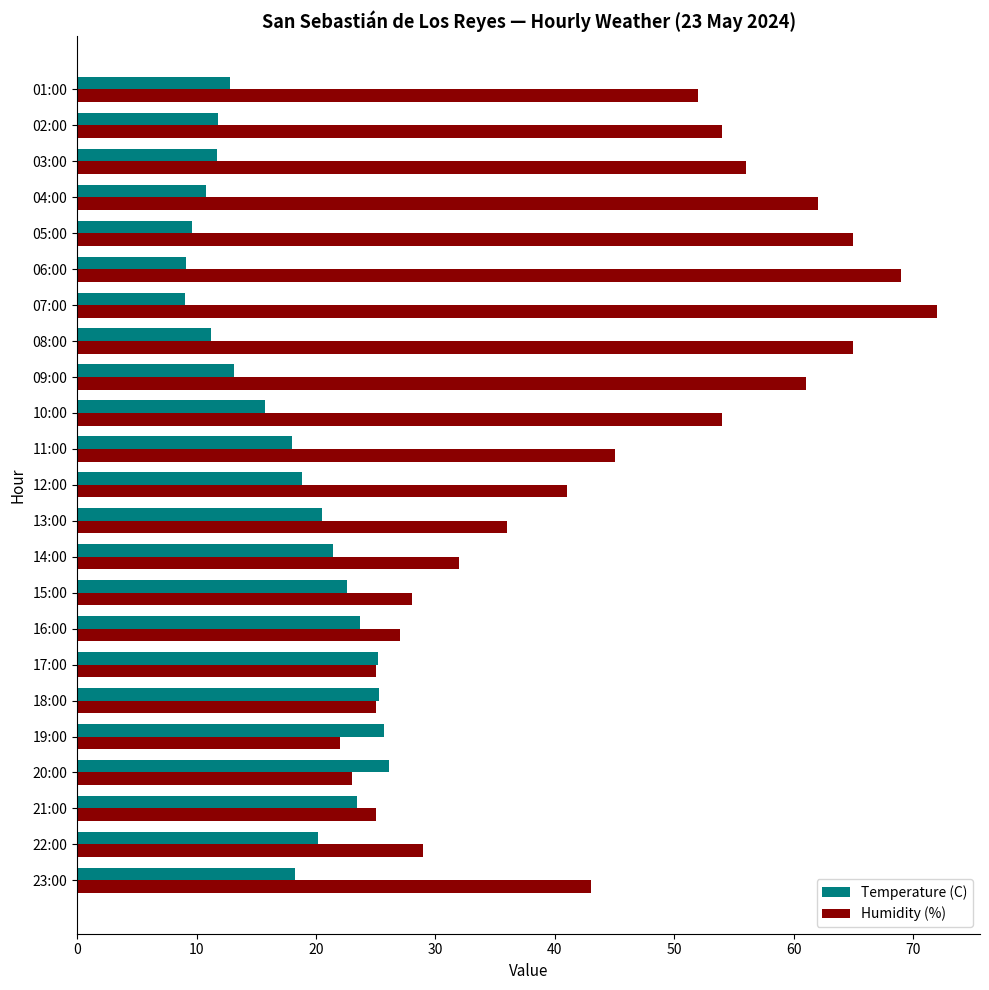

What is the average value of the Temperature (C) series?

17.6